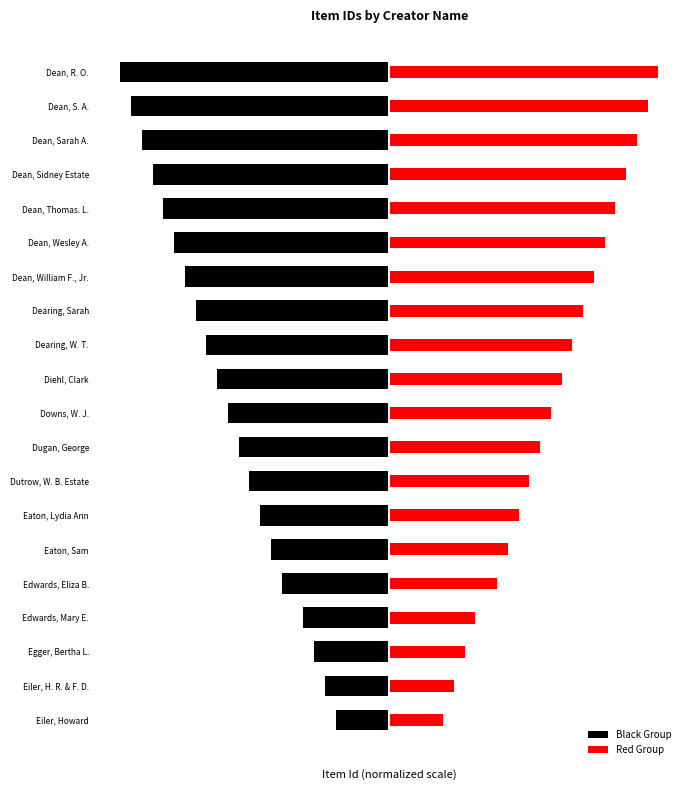

What is the approximate value of Red Group at Dugan, George, to the nearest 5?

140